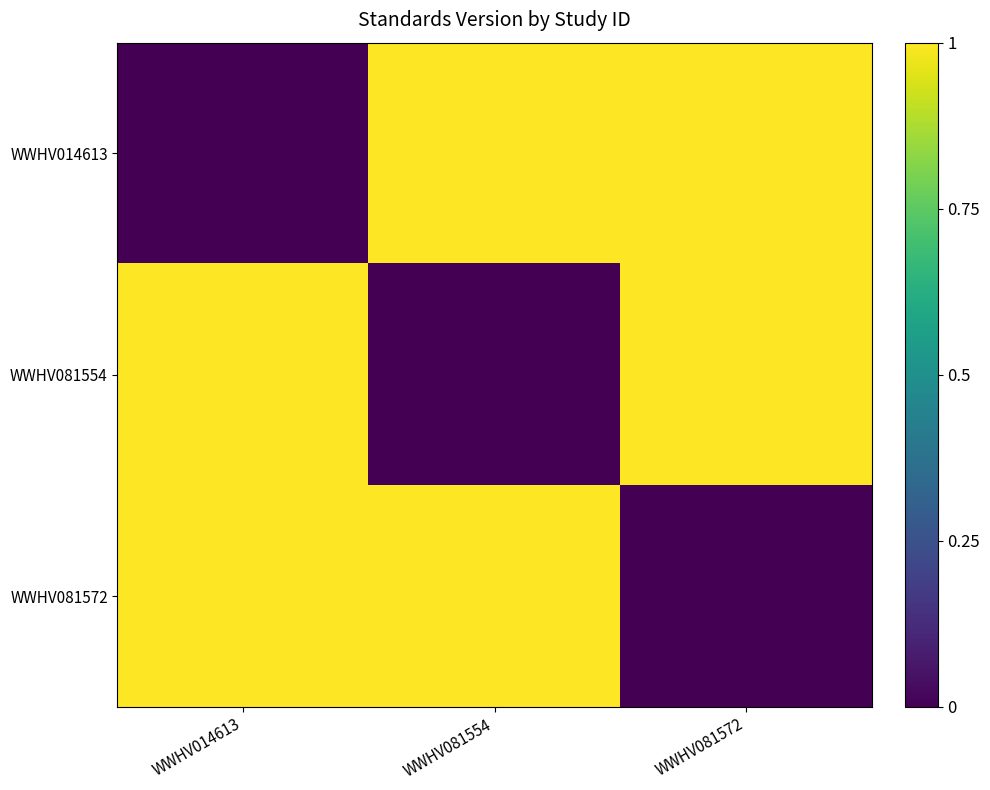

How many data points does each series have?

3